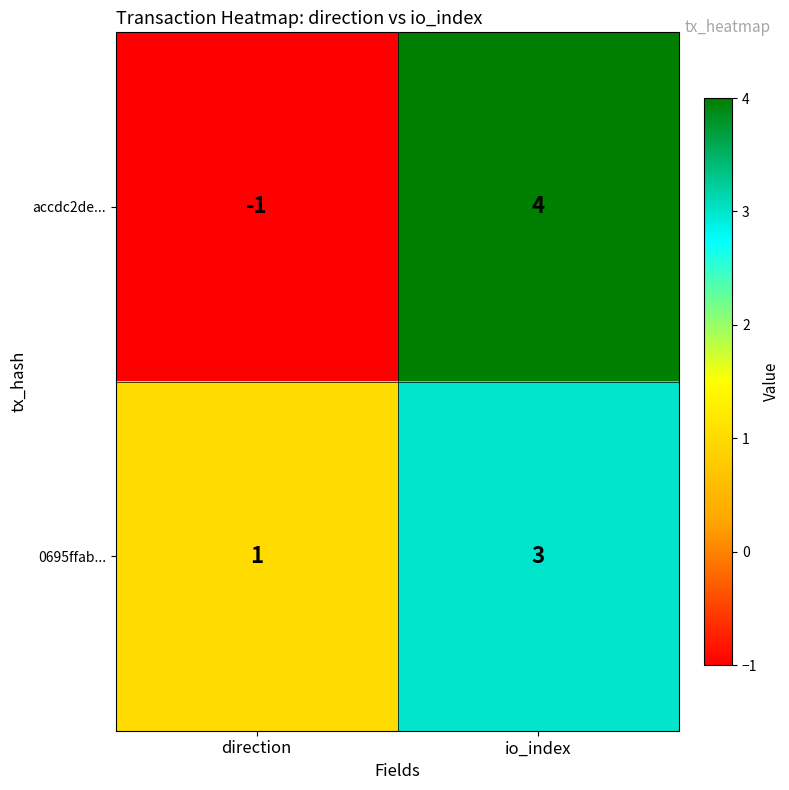

How many values in the 0695ffab... series are below 3?

1